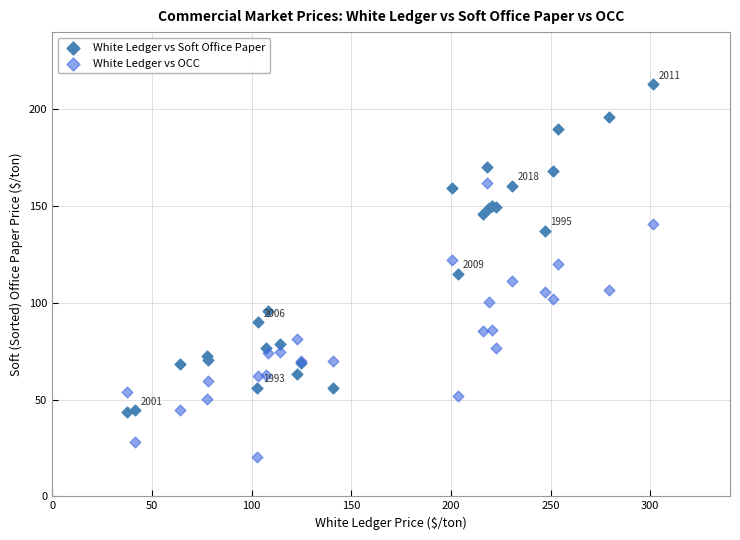

Which series reaches the maximum Y coordinate?

White Ledger vs Soft Office Paper